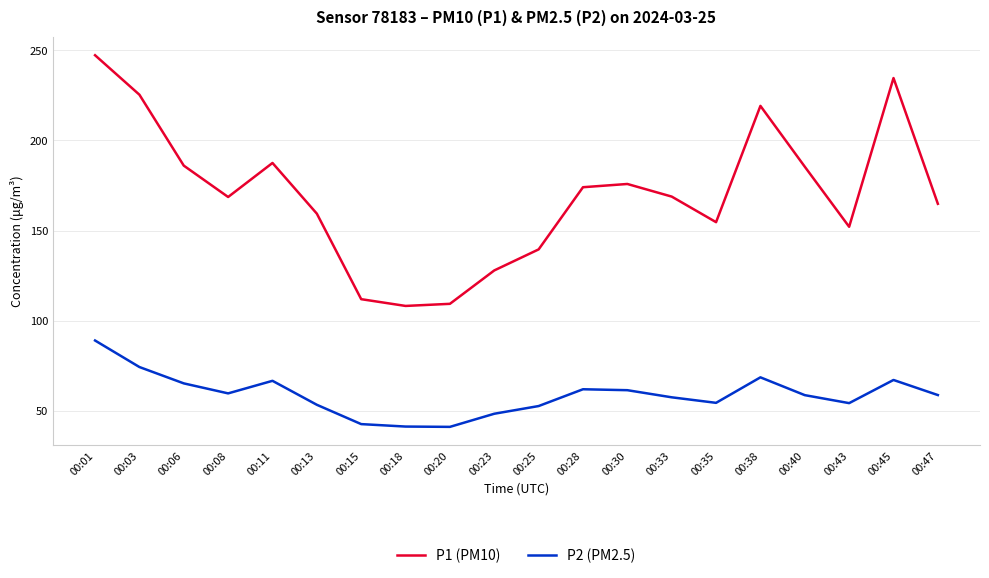

Between 00:18 and 00:38, which series saw the biggest shift?

P1 (PM10)